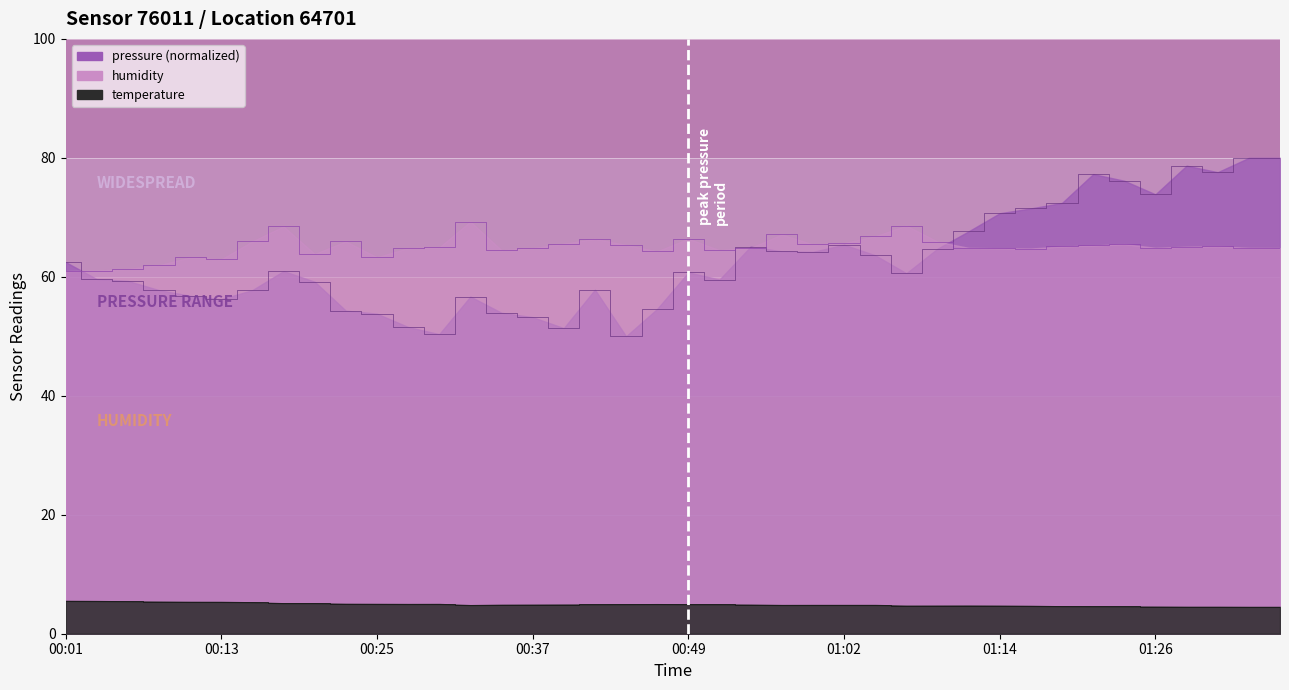

What is the difference between the maximum and minimum values in the temperature series?

1.0